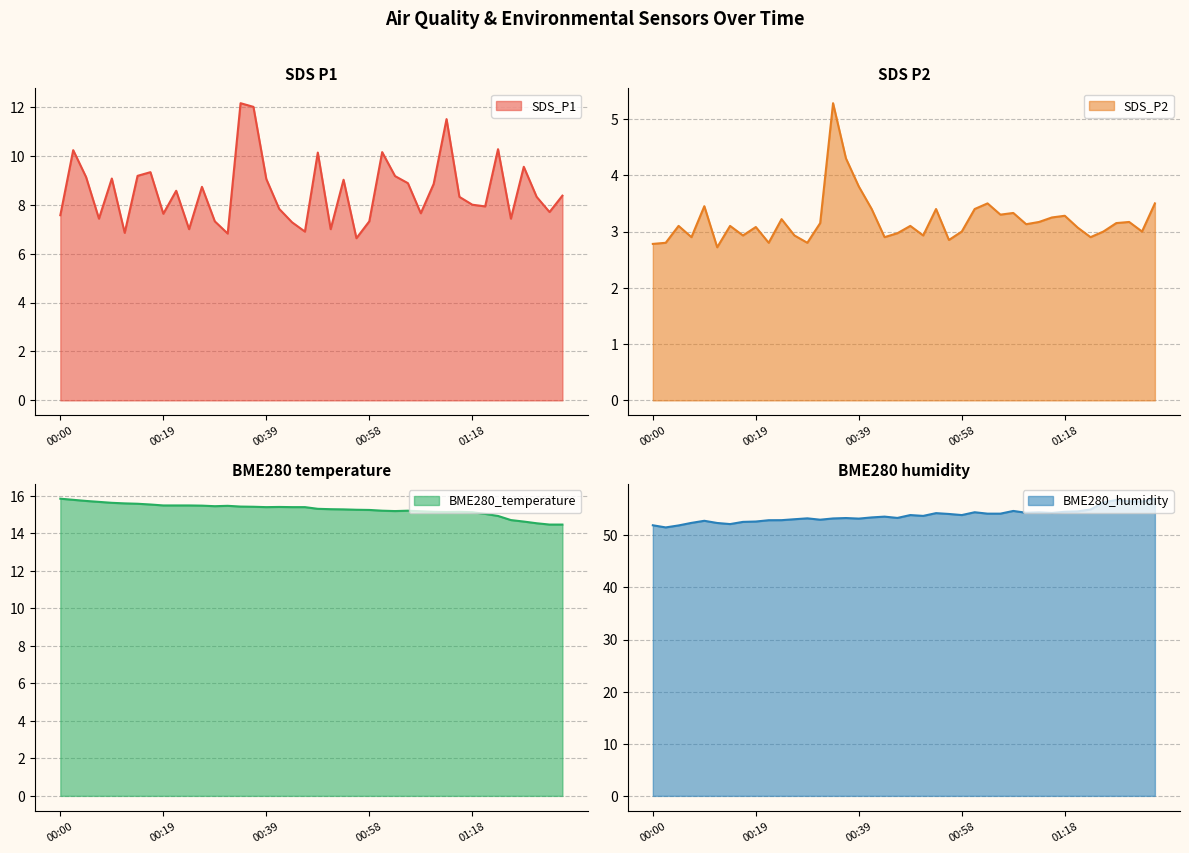

What is the sum of the BME280_humidity values at 00:34 and 00:36?

106.5